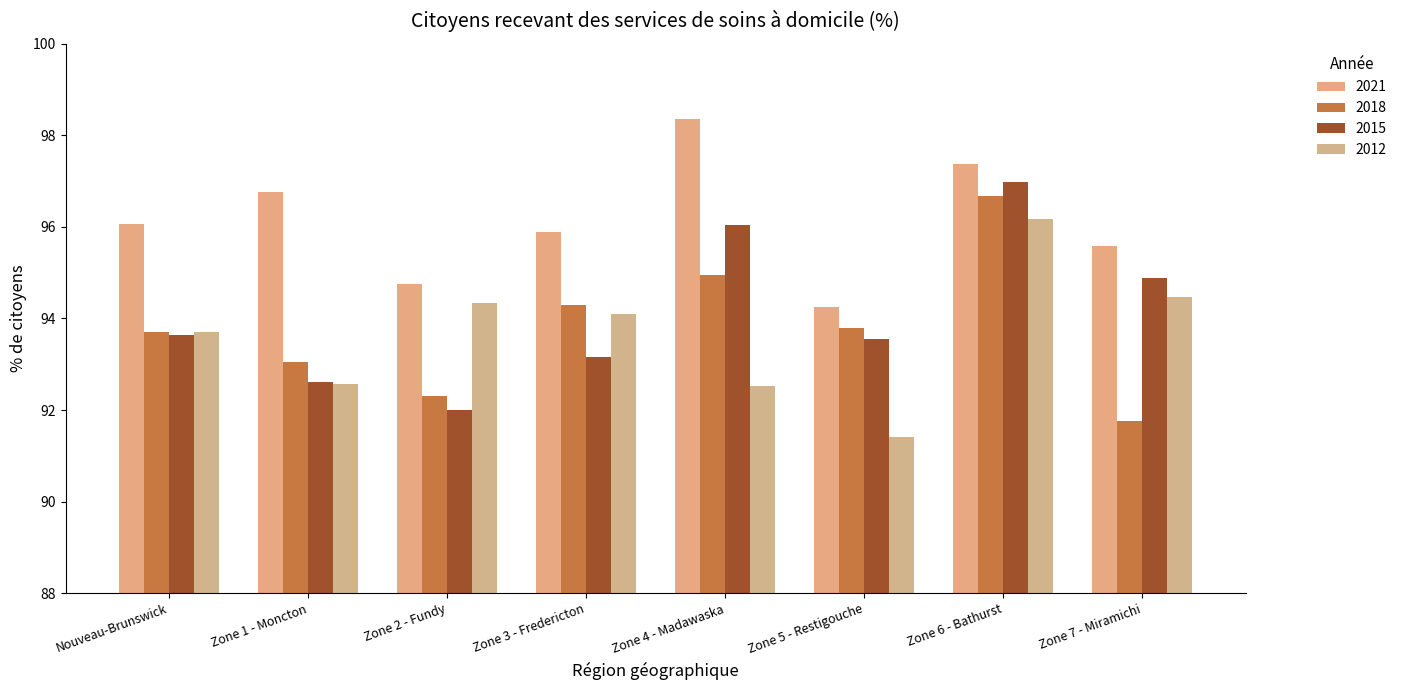

What position from the right is Zone 2 - Fundy?

6